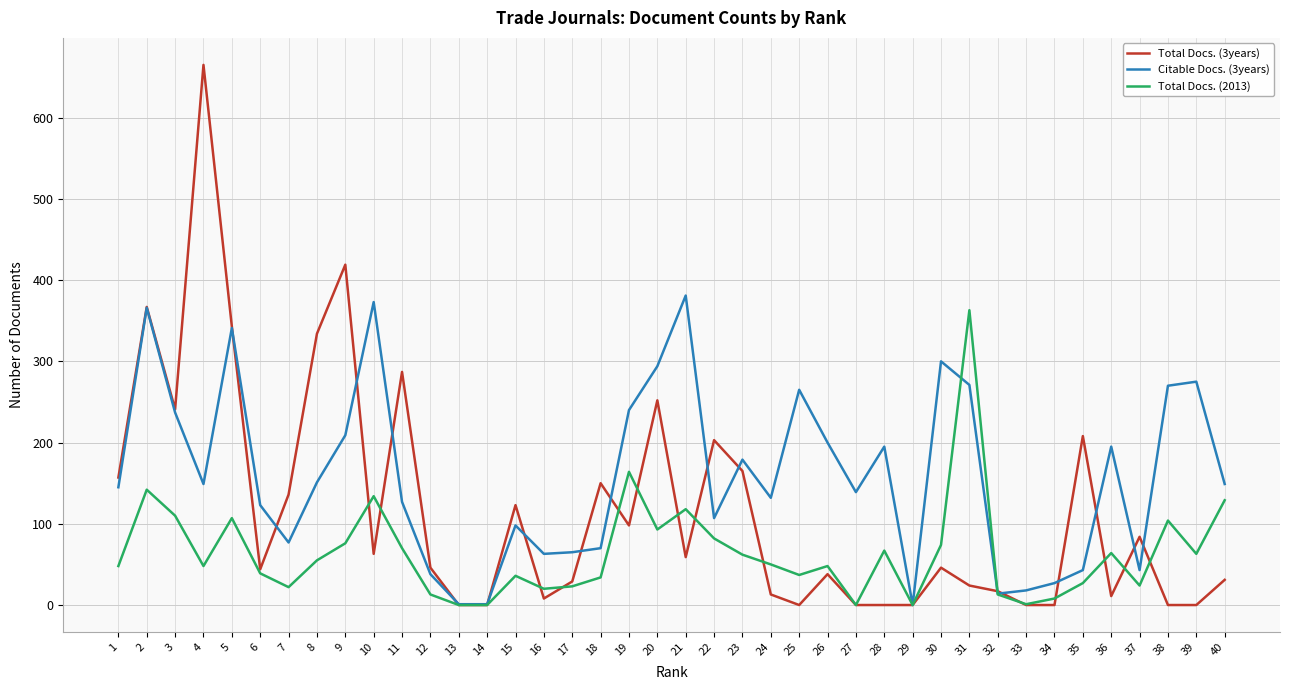

What is the difference between the maximum and minimum values in the Total Docs. (3years) series?

665